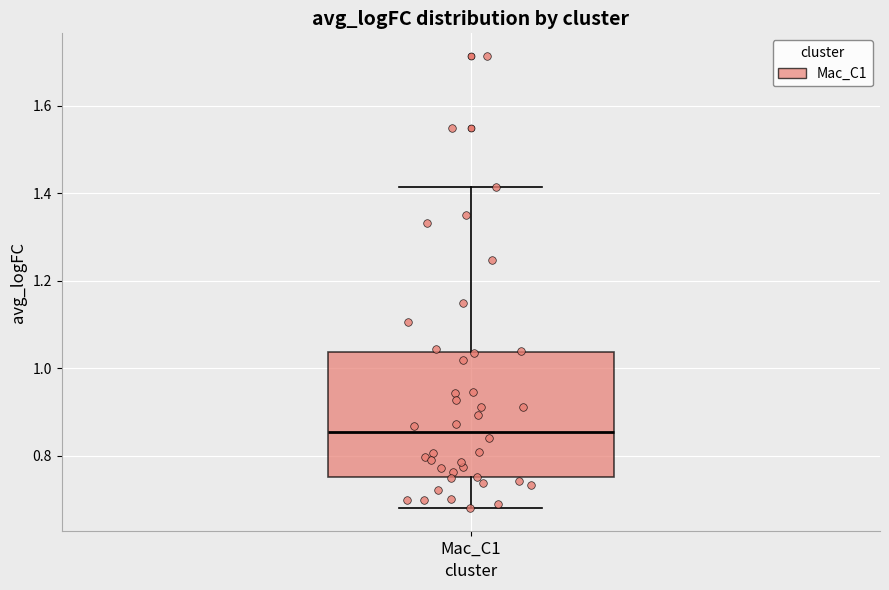

Transcribe this box plot: give where the median line is, the range the box spans, and where the two whiskers end, as read against the y-axis. The values are not printed on the chart, so give them approximately, as read against the axis.

median 0.86, box 0.76 to 1.04, whiskers 0.68 to 1.42